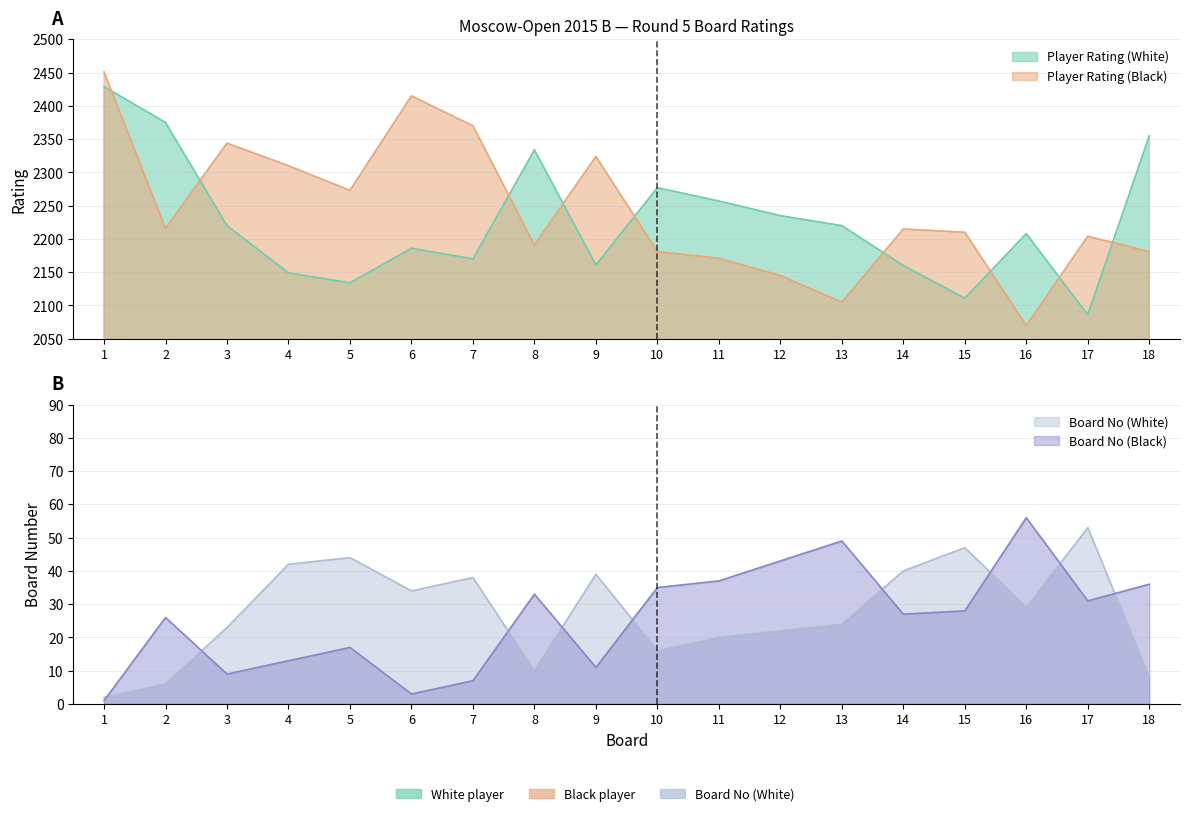

True or false: Player Rating (White) and Board No (Black) cross at least once.

False